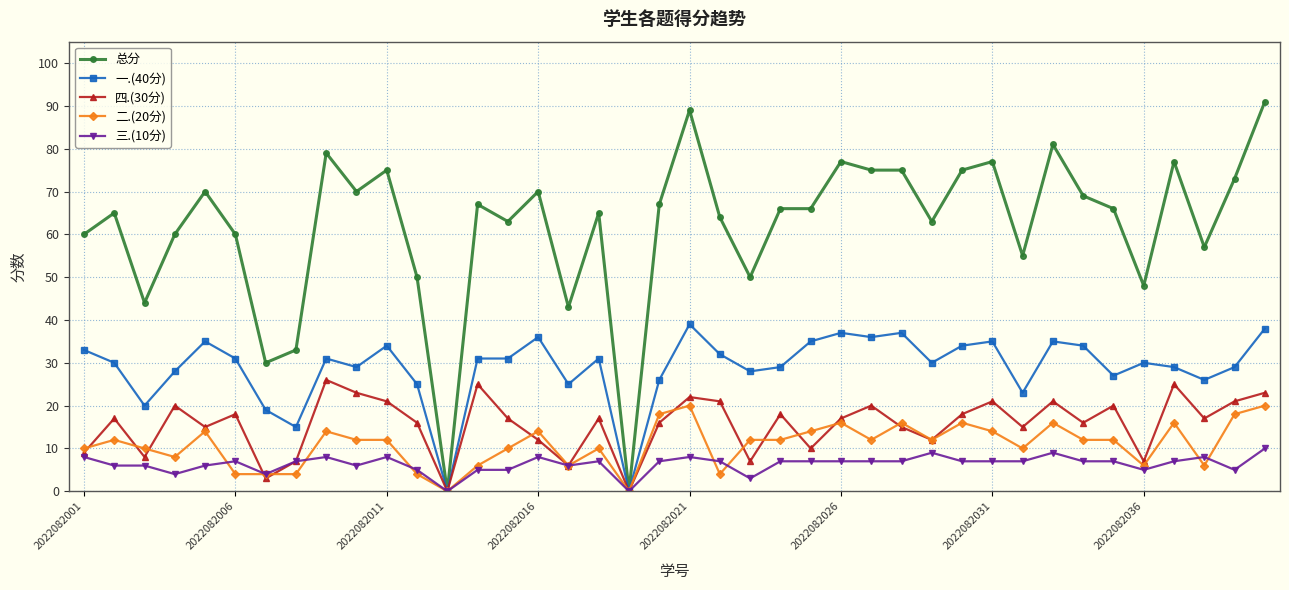

True or false: 二.(20分) has more than 1 points higher than both neighbors.

True